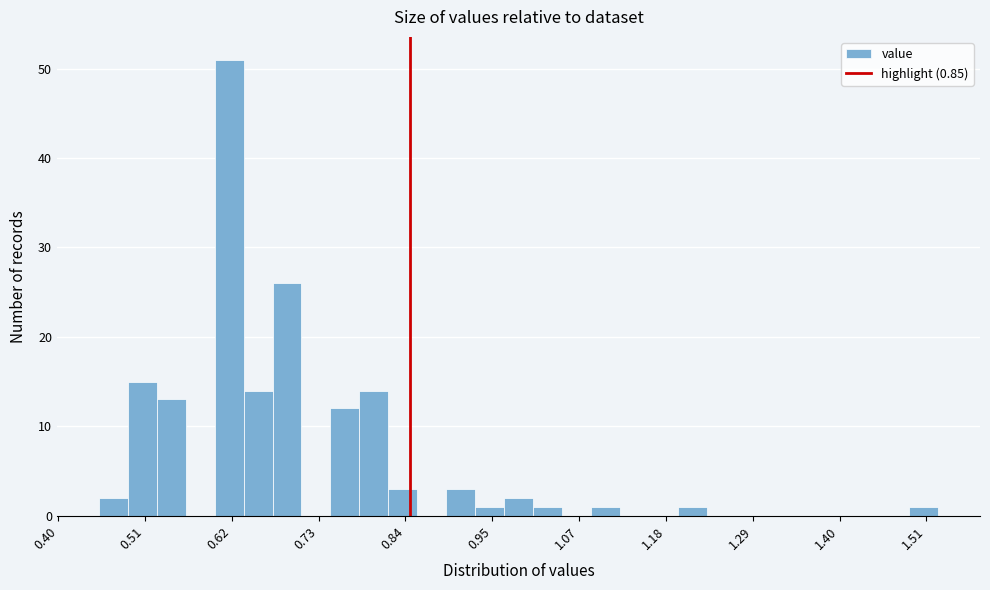

Read against the x-axis, roughly where is the centre of the tallest bar?

0.62